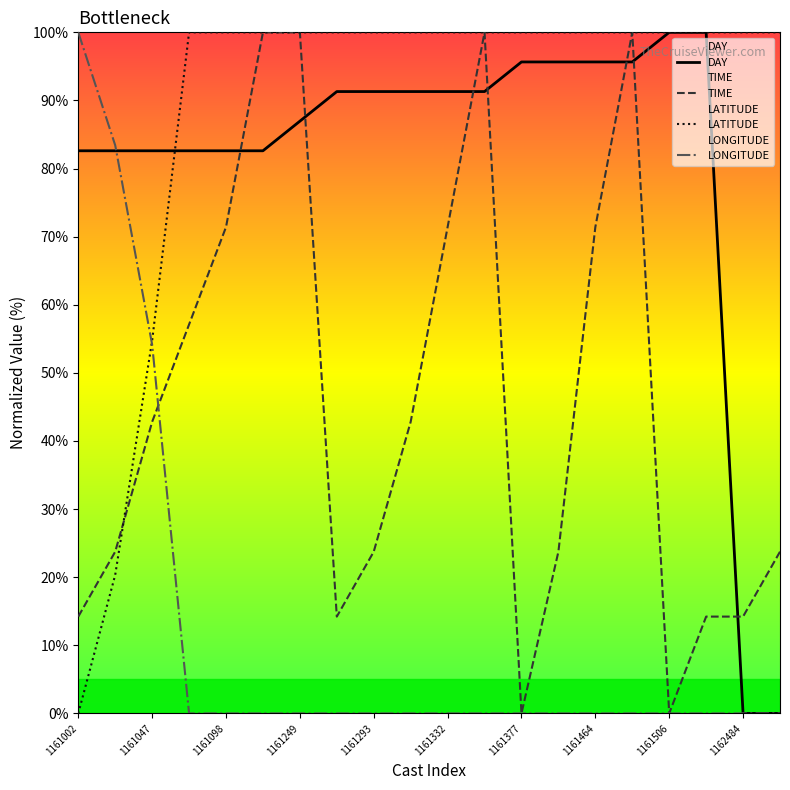

Reading right to left, what are all the values shown in this chart?

DAY: 0.0	0.0	100.0	100.0	95.7	95.7	95.7	95.7	91.3	91.3	91.3	91.3	91.3	87.0	82.6	82.6	82.6	82.6	82.6	82.6
TIME: 23.7	14.2	14.2	0.0	100.0	71.4	23.7	0.0	100.0	71.4	42.8	23.7	14.2	100.0	100.0	71.4	57.1	42.8	23.7	14.2
LATITUDE: 100.0	100.0	100.0	100.0	100.0	100.0	100.0	100.0	100.0	100.0	100.0	100.0	100.0	100.0	100.0	100.0	100.0	54.7	20.3	0.0
LONGITUDE: 0.0	0.0	0.0	0.0	0.0	0.0	0.0	0.0	0.0	0.0	0.0	0.0	0.0	0.0	0.0	0.0	0.0	54.1	83.4	100.0